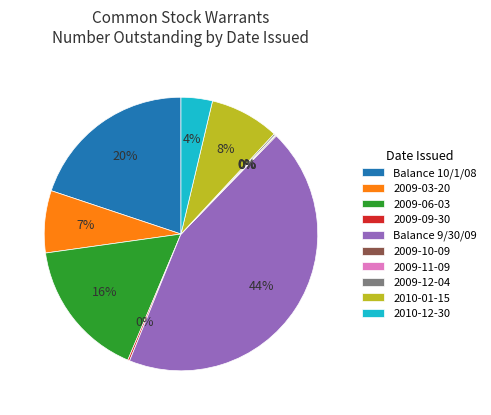

What is the ratio of the value at 2009-06-03 to the value at Balance 9/30/09?

0.4